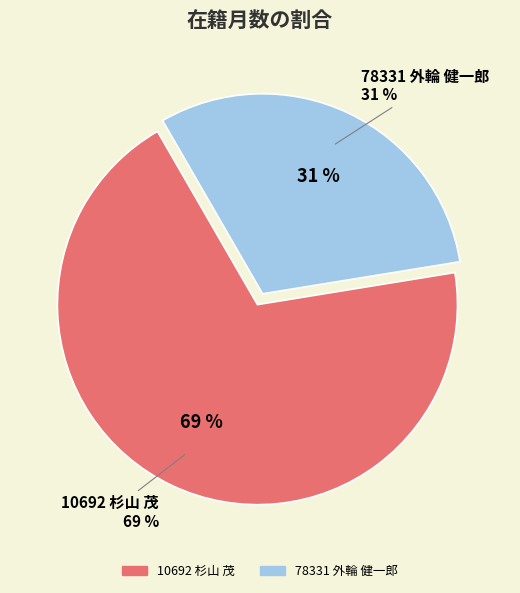

Rank the categories by value from highest to lowest.

10692 杉山 茂, 78331 外輪 健一郎